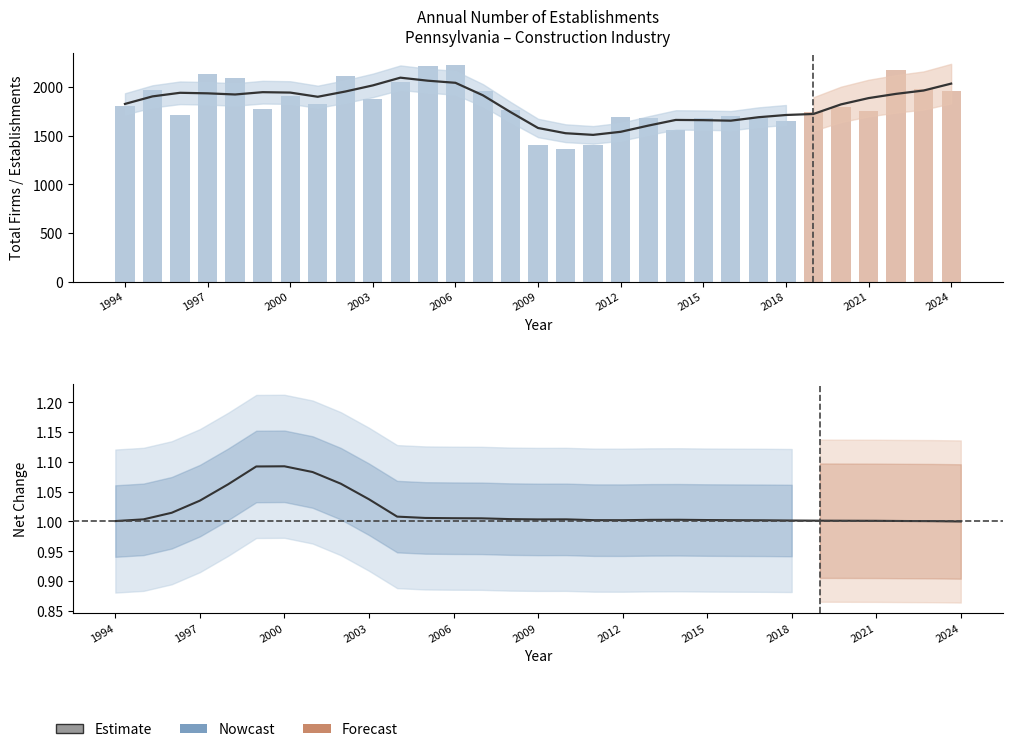

Are the bars horizontal?

No